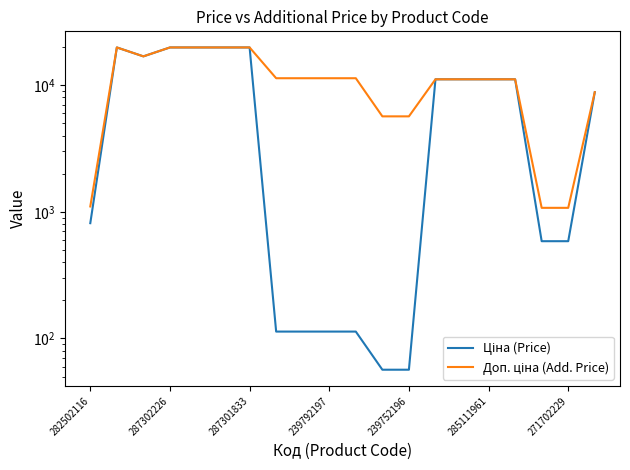

Which series has the largest total across all categories?

Доп. ціна (Add. Price)